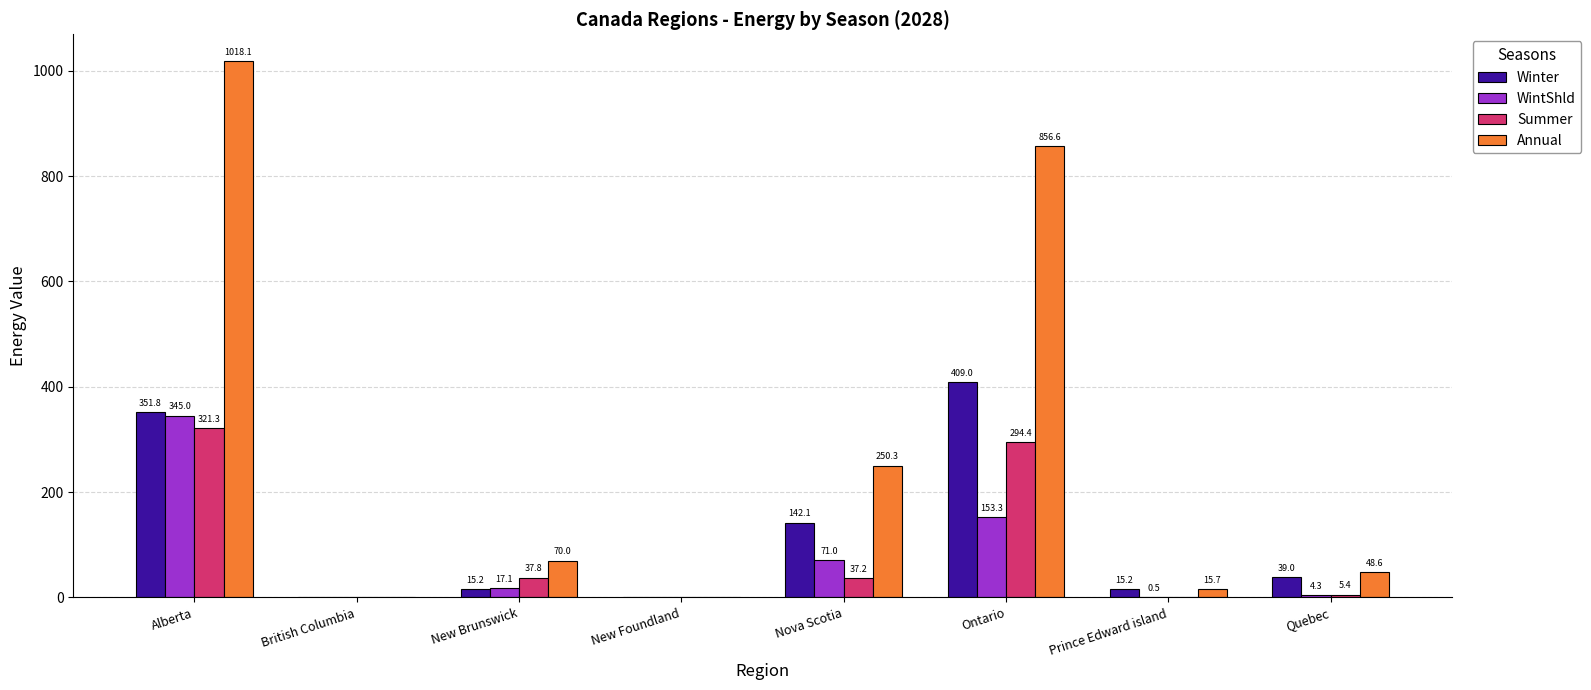

How many groups of bars are there?

8